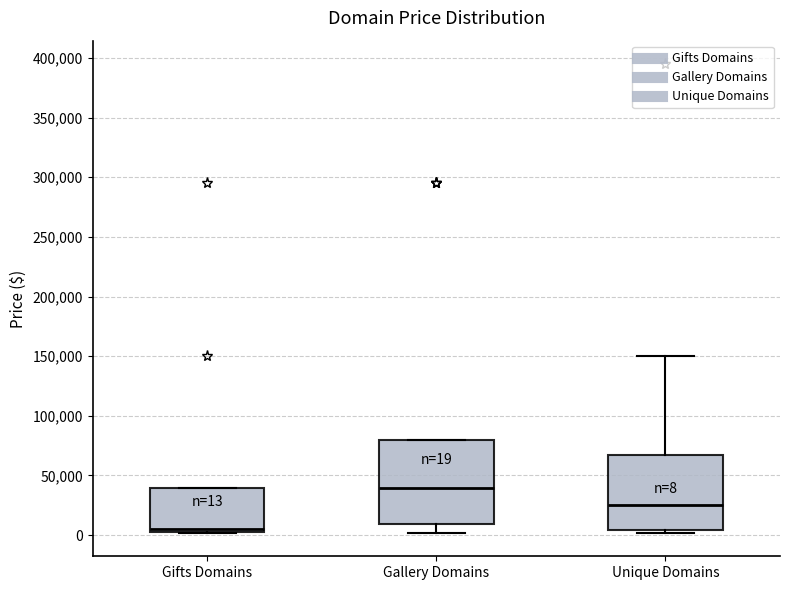

Comparing the boxes themselves (not the whiskers), which one is the tallest?

Gallery Domains